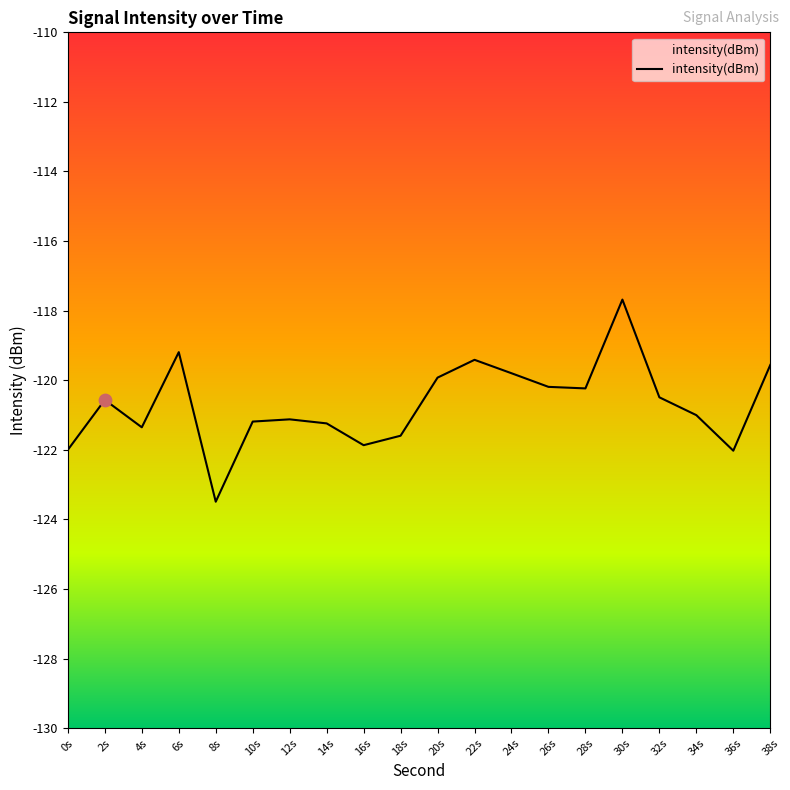

Which has a higher value, 38s or 30s?

30s